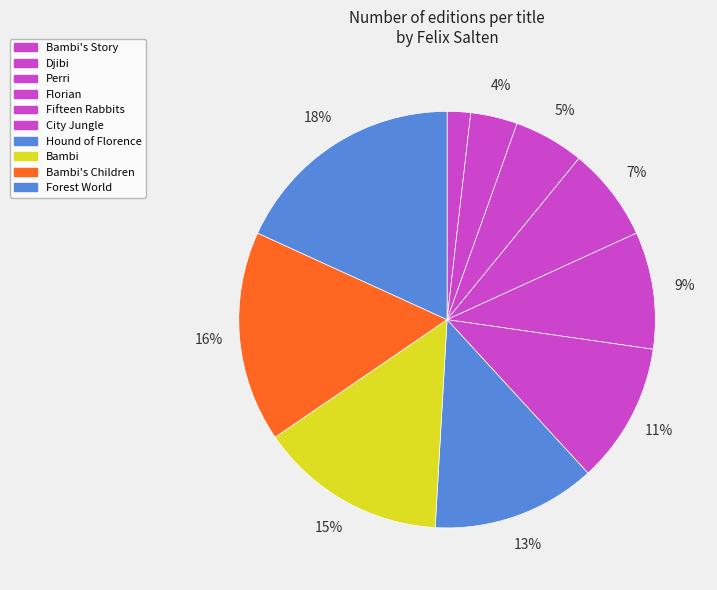

To the nearest percent, what is the difference between the largest and smallest slice percentages?

16%